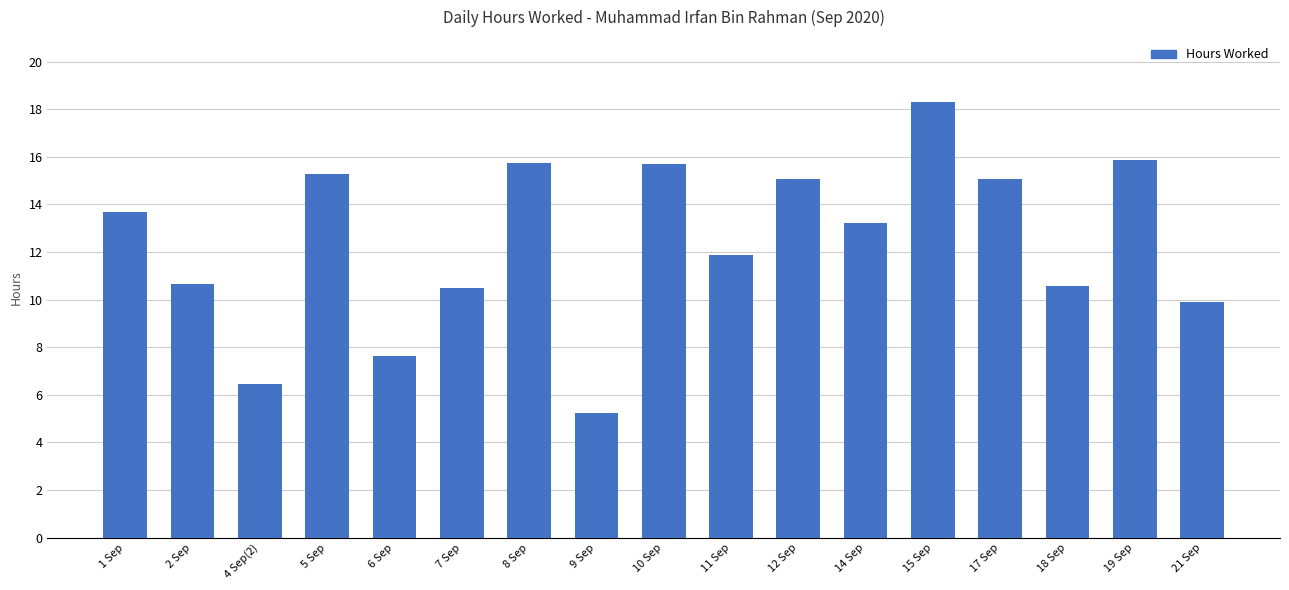

How many values exceed 13?

9